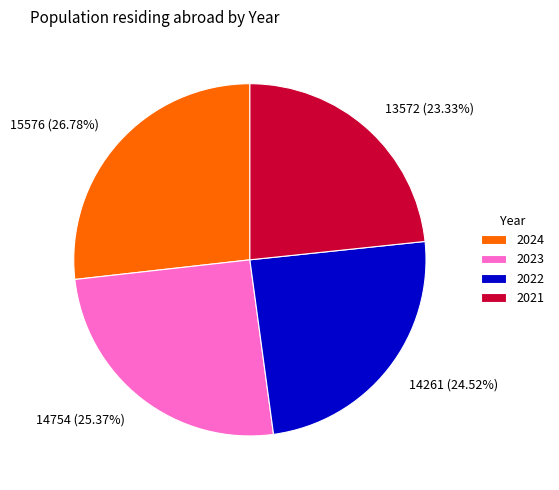

To the nearest percent, what percentage of the pie is 2022?

25%